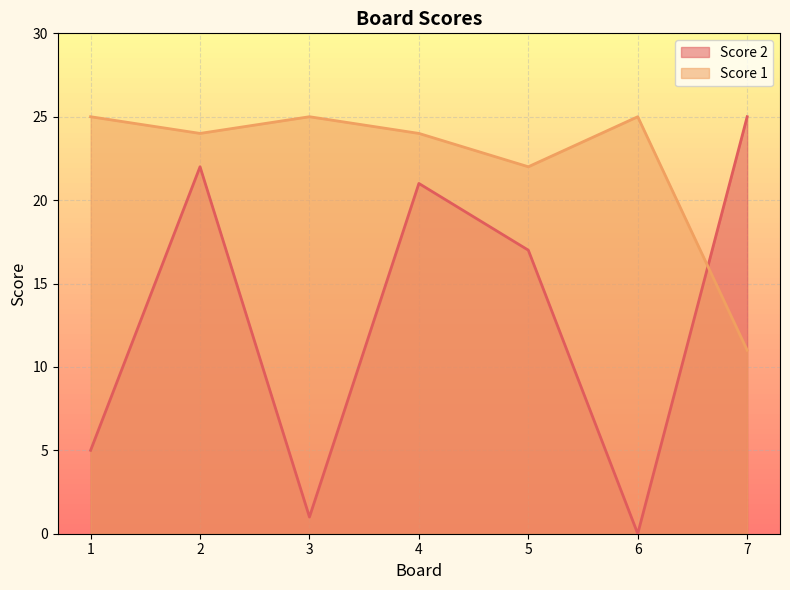

At which category is the sum across all series the highest?

2